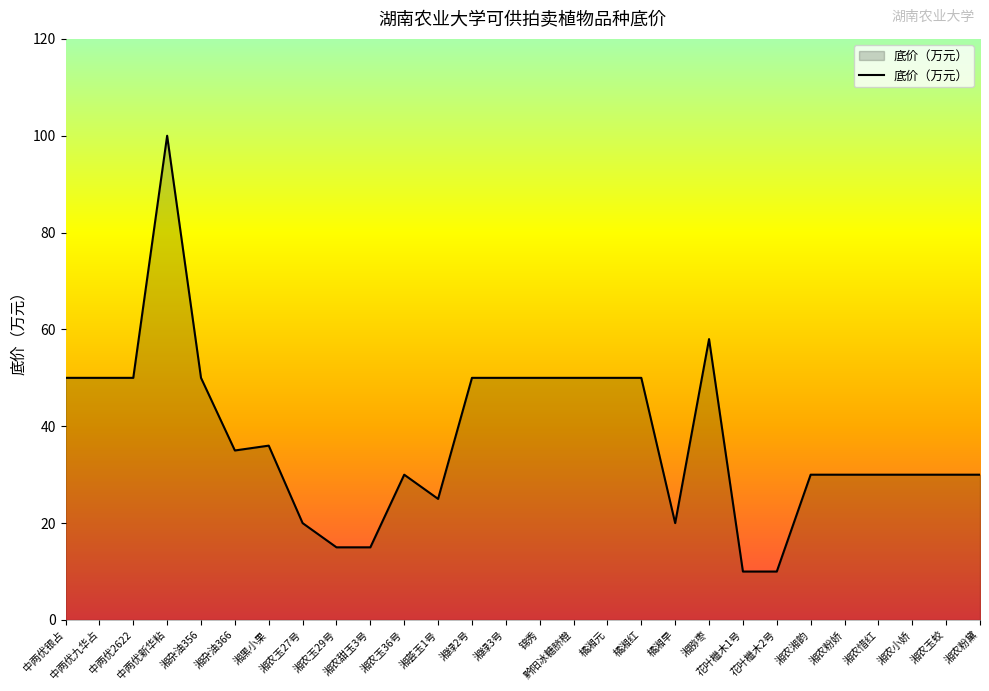

What is the minimum value shown in the chart?

10